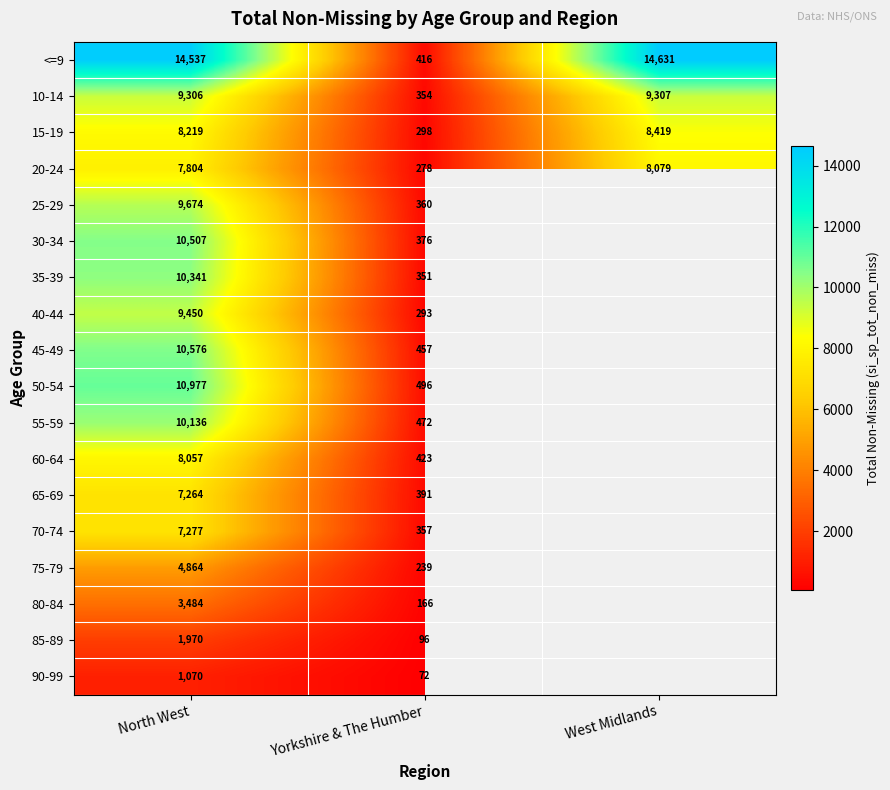

What is the total value across all series at Yorkshire & The Humber?

5895